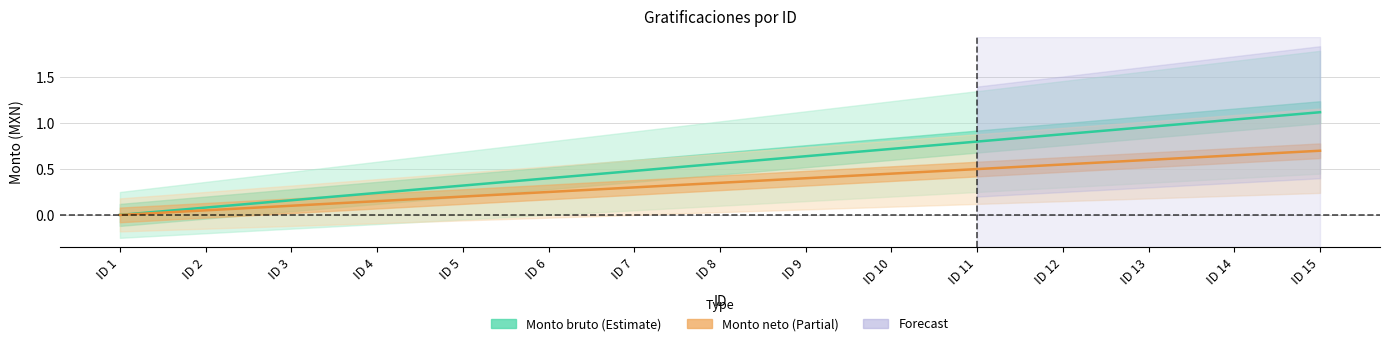

At how many categories does at least one series exceed 0?

14